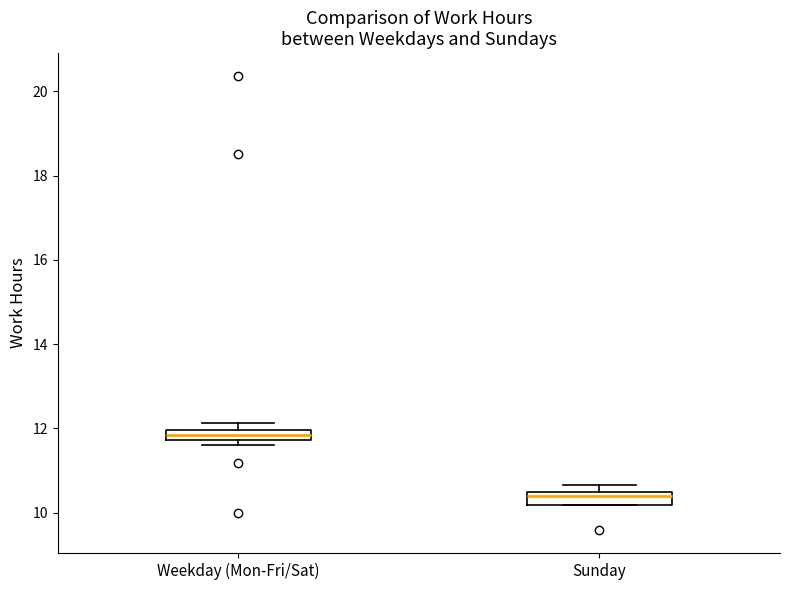

Which box has the lowest median line?

Sunday